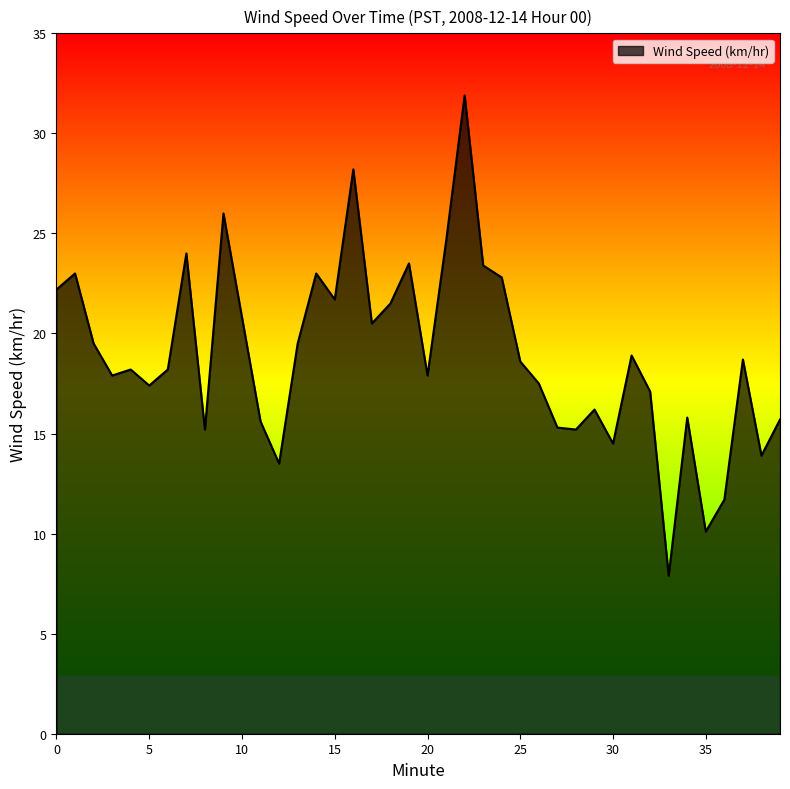

What is the minimum value shown in the chart?

7.9